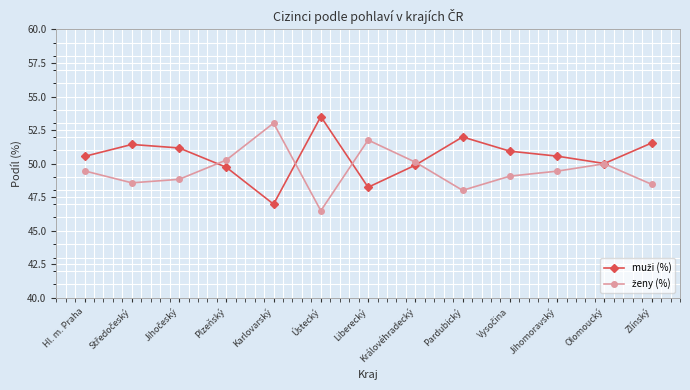

What position from the right is Zlínský?

1